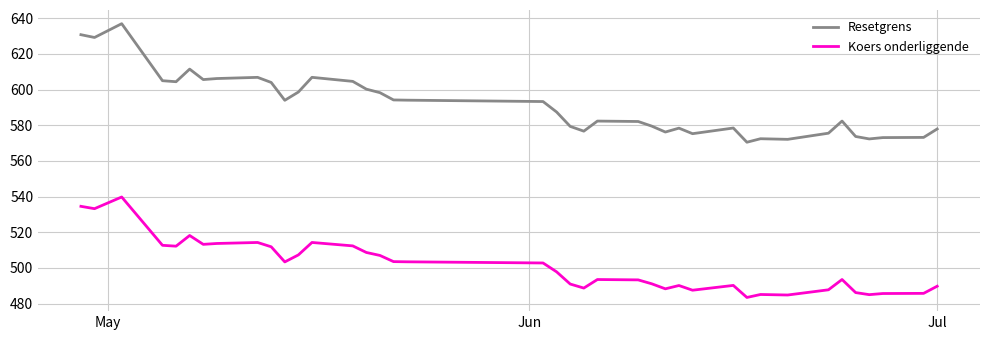

List the series in order of their overall mean, highest first.

Resetgrens, Koers onderliggende